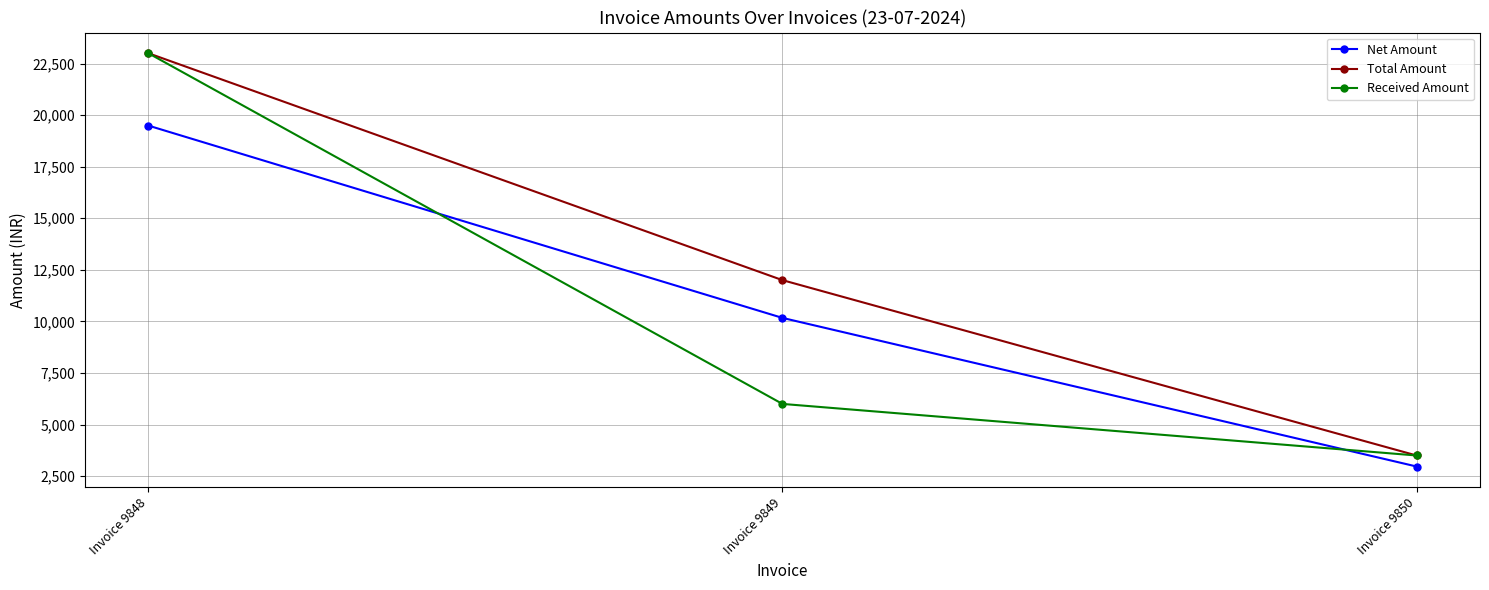

What is the difference between the highest and lowest values at Invoice 9848?

3508.5